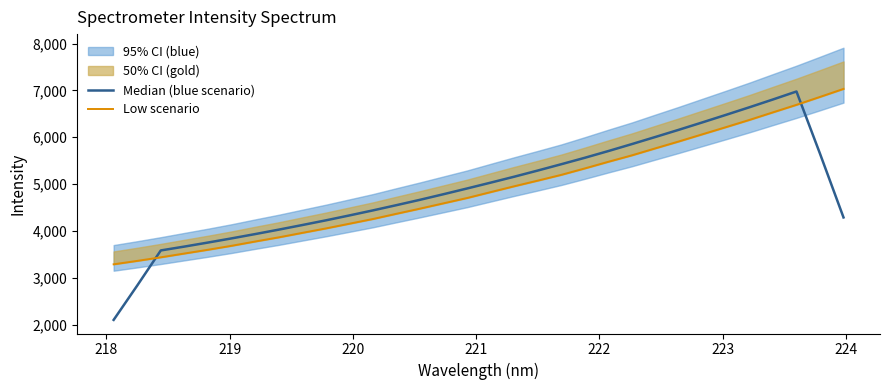

The value of Low scenario at 14 is 2934.5. True or false?

False